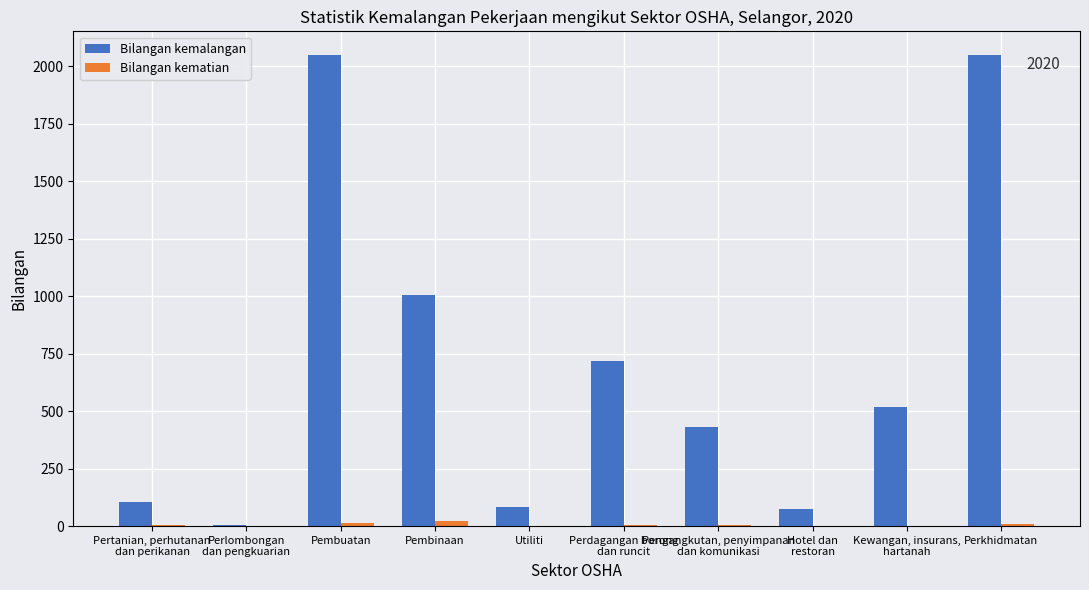

What is the sum of the Bilangan kematian values at Pertanian, perhutanan
dan perikanan and Perkhidmatan?

12